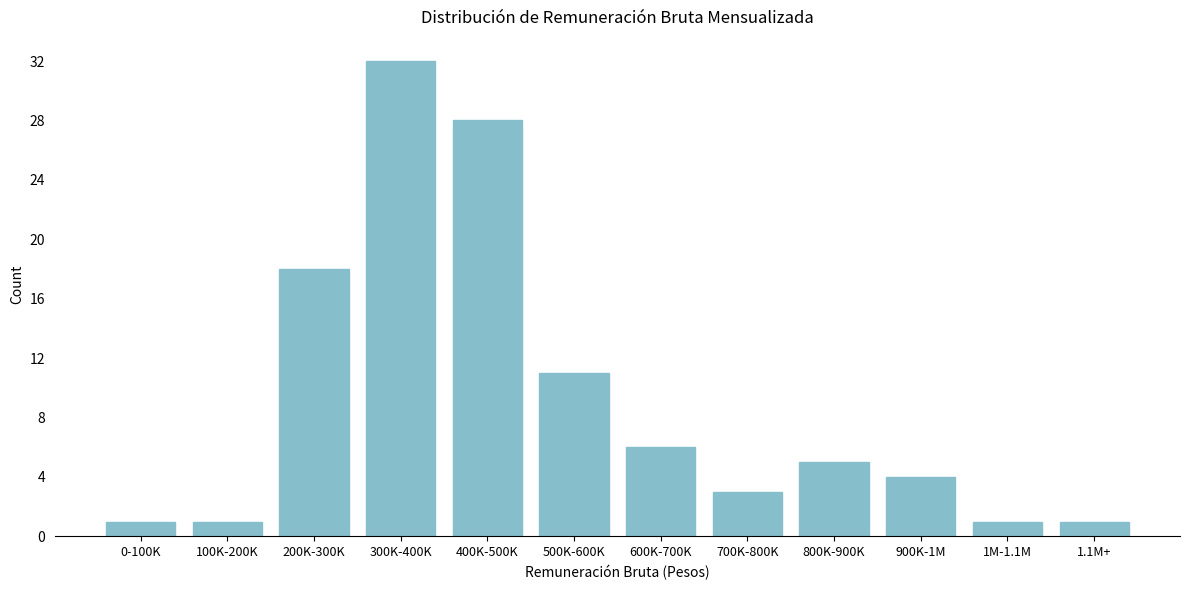

Reading left to right, what are all the values shown in this chart?

1	1	18	32	28	11	6	3	5	4	1	1